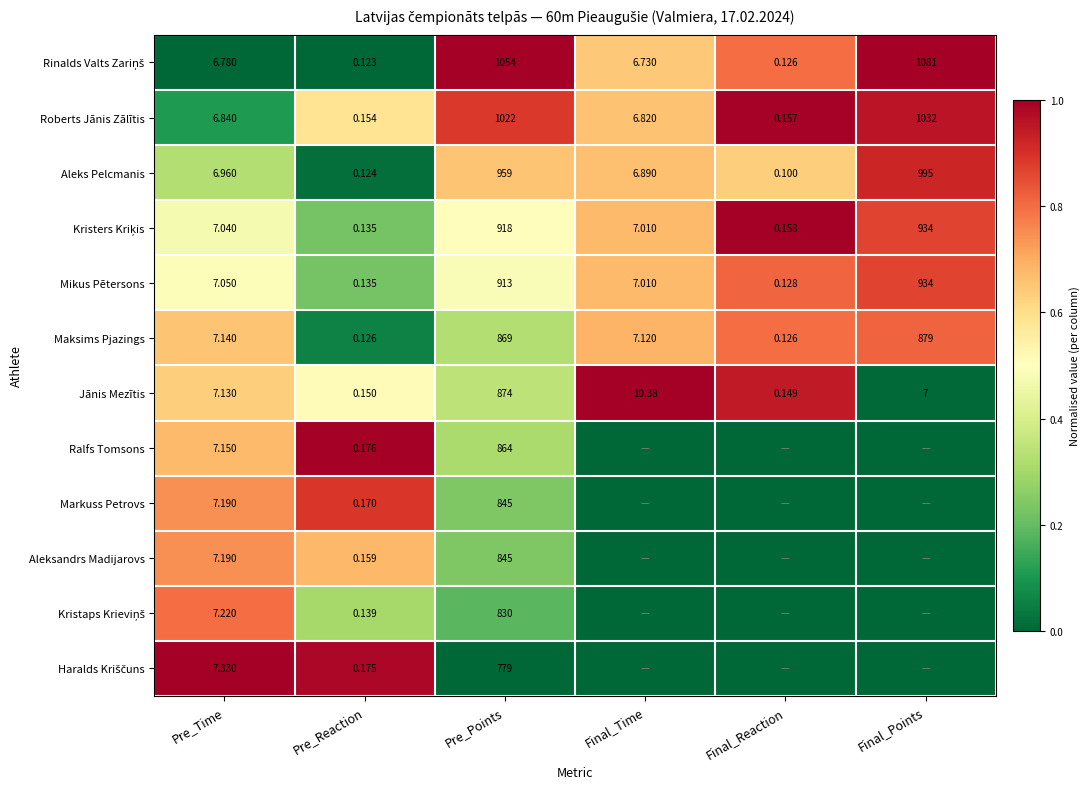

At which label does Aleks Pelcmanis first exceed 6?

Pre_Time